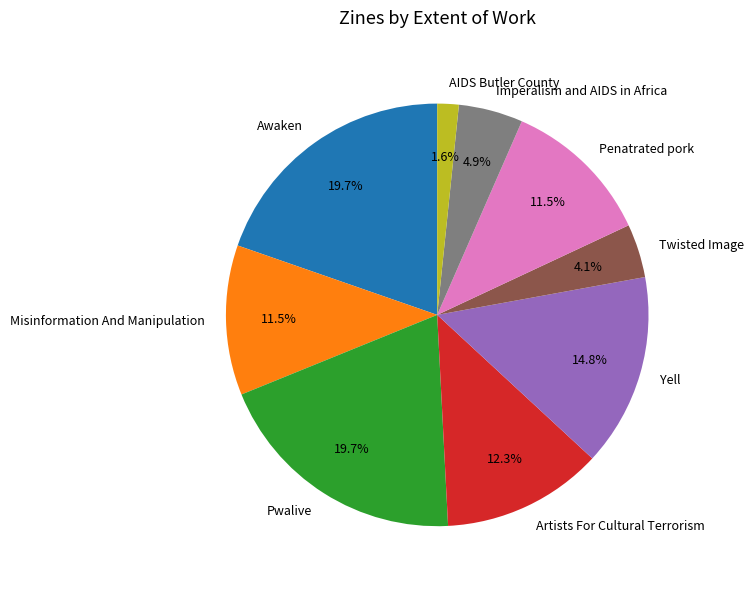

To the nearest percent, what is the difference between the Yell and Misinformation And Manipulation slice percentages?

3%